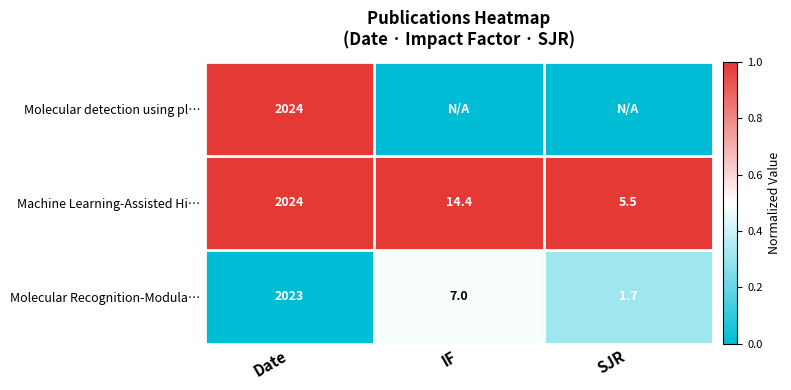

At how many categories does at least one series exceed 0?

3